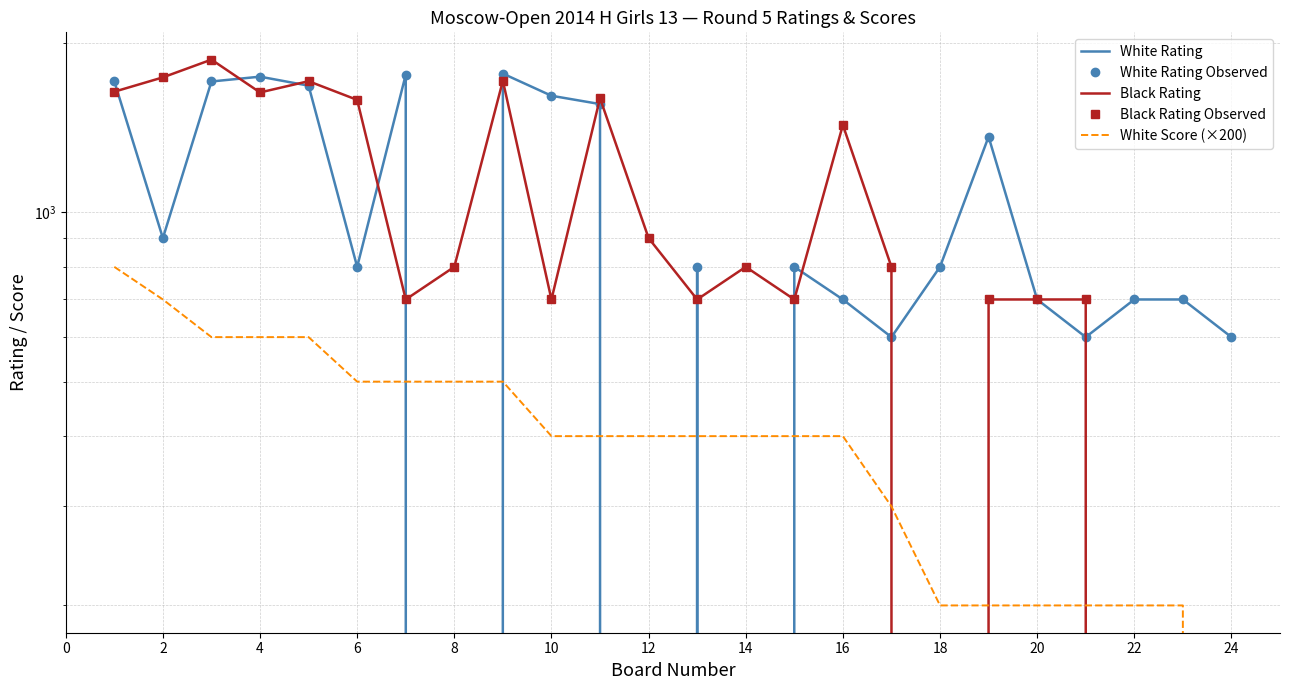

Which has a higher value, 18 or 6?

6